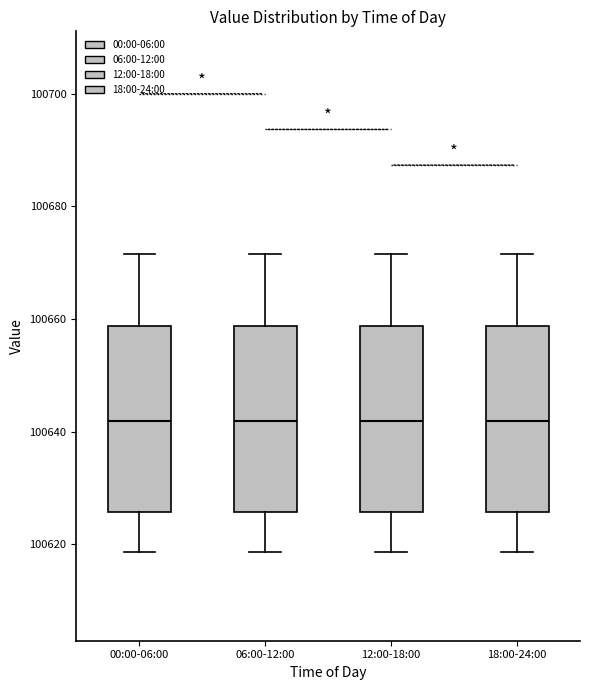

Reading left to right, read every box against the y-axis: the position of its median line, the range the box covers, and the ends of its whiskers. The values are not printed on the chart, so give them approximately, as read against the axis.

00:00-06:00: median 100642, box 100626 to 100658, whiskers 100618 to 100672
06:00-12:00: median 100642, box 100626 to 100658, whiskers 100618 to 100672
12:00-18:00: median 100642, box 100626 to 100658, whiskers 100618 to 100672
18:00-24:00: median 100642, box 100626 to 100658, whiskers 100618 to 100672